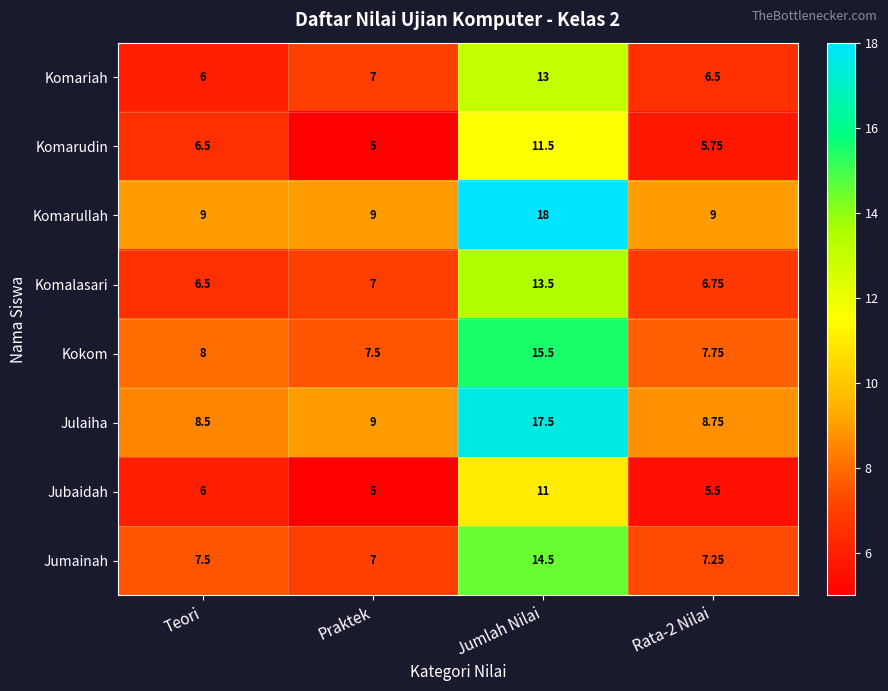

At how many categories does at least one series exceed 15?

1